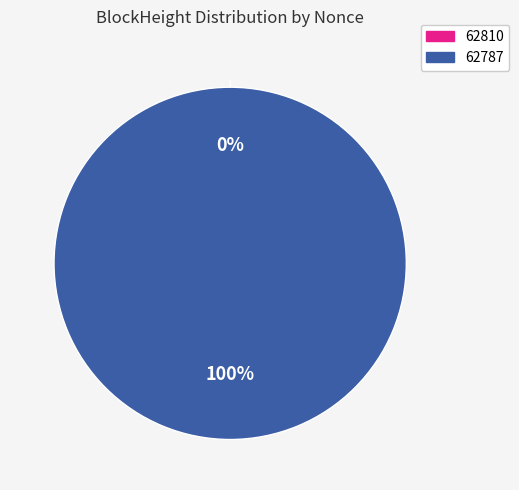

The 62787 slice represents 99% of the pie. True or false?

False